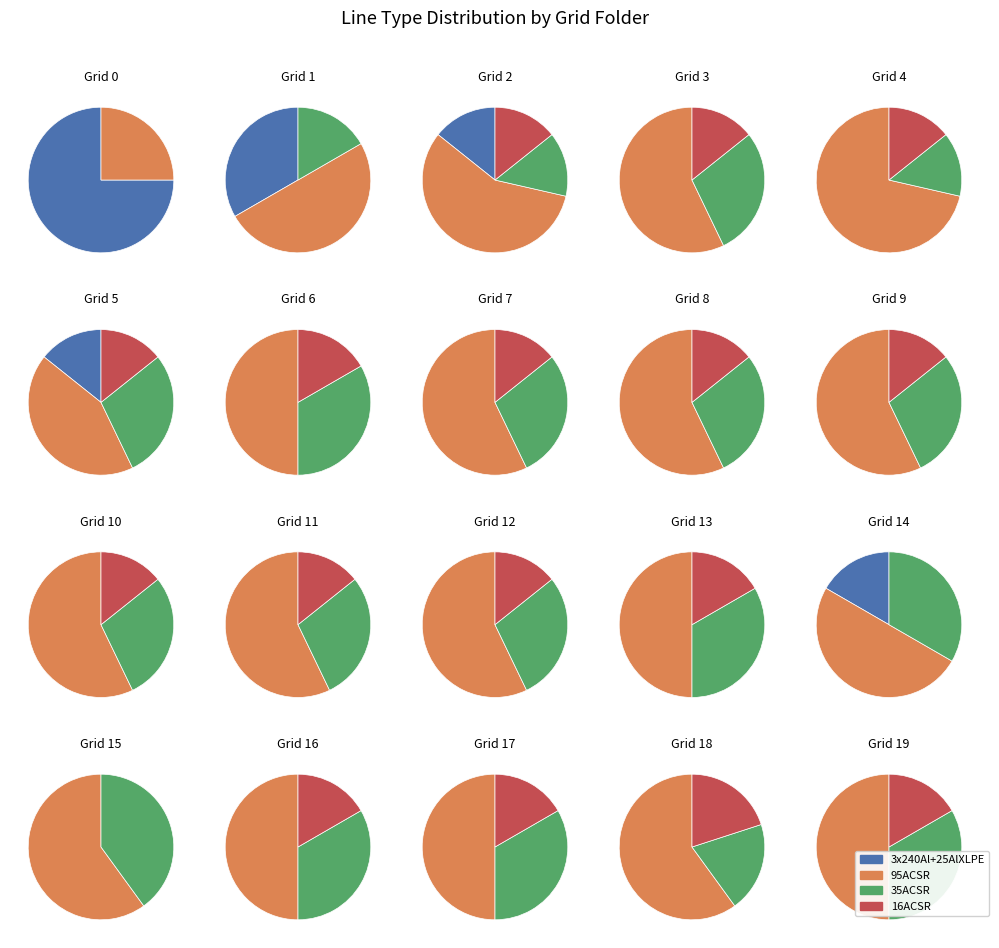

What percentage is the 14 slice, to the nearest percent?

6%